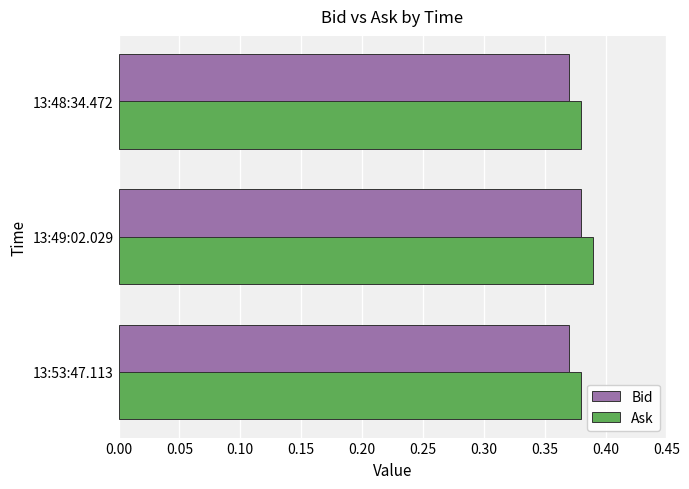

What is the sum of the Bid values at 13:48:34.472 and 13:53:47.113?

0.7